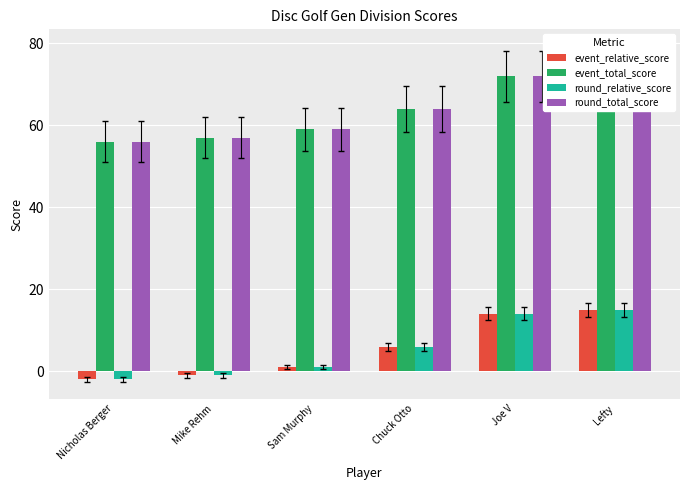

At which label does round_relative_score first exceed 6?

Joe V